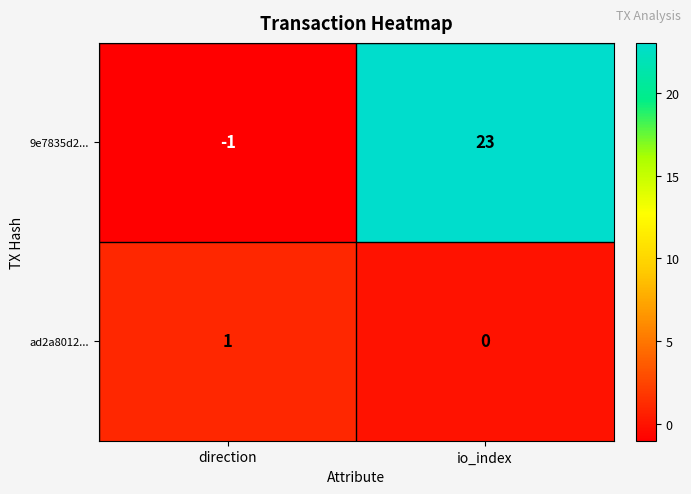

Which category has the highest value in the ad2a8012... series?

direction